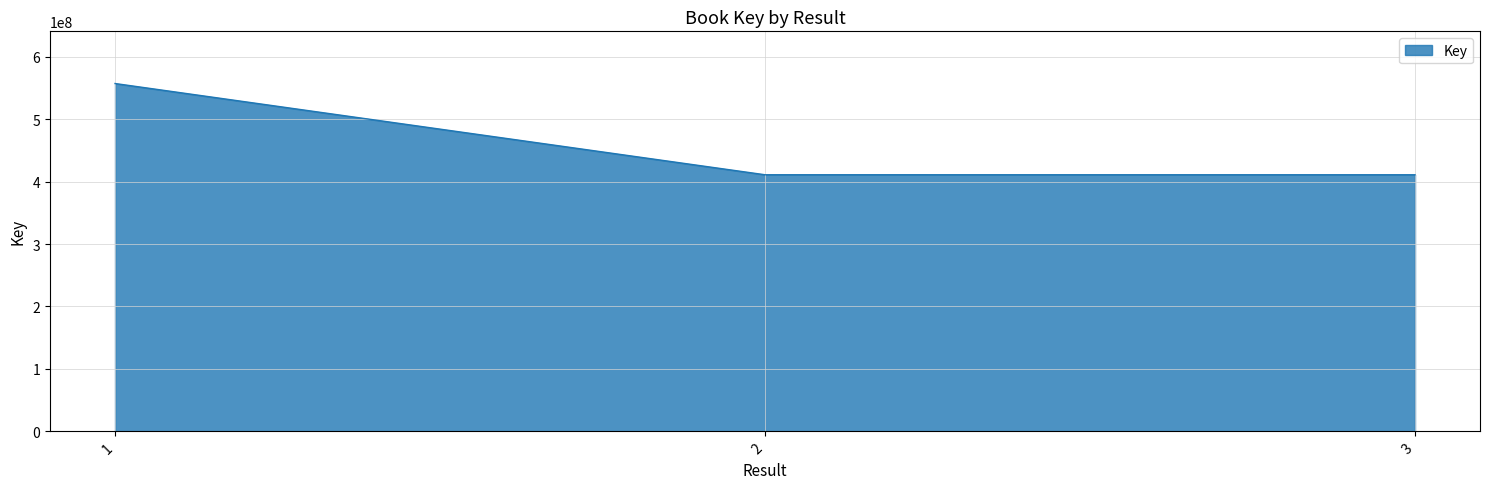

Approximately how many times larger is the value at 2 compared to 3?

1.0